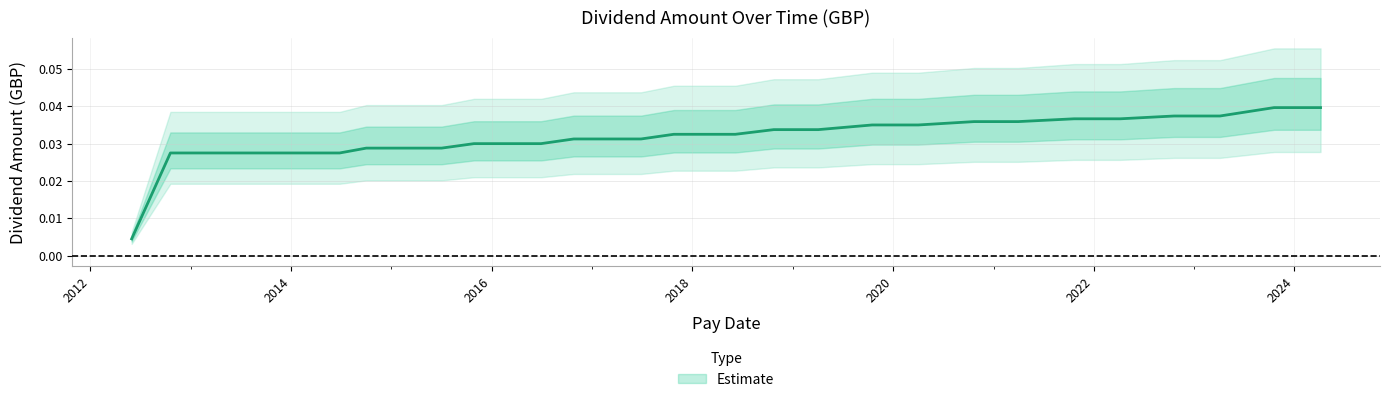

What is the sum of all values?

0.8